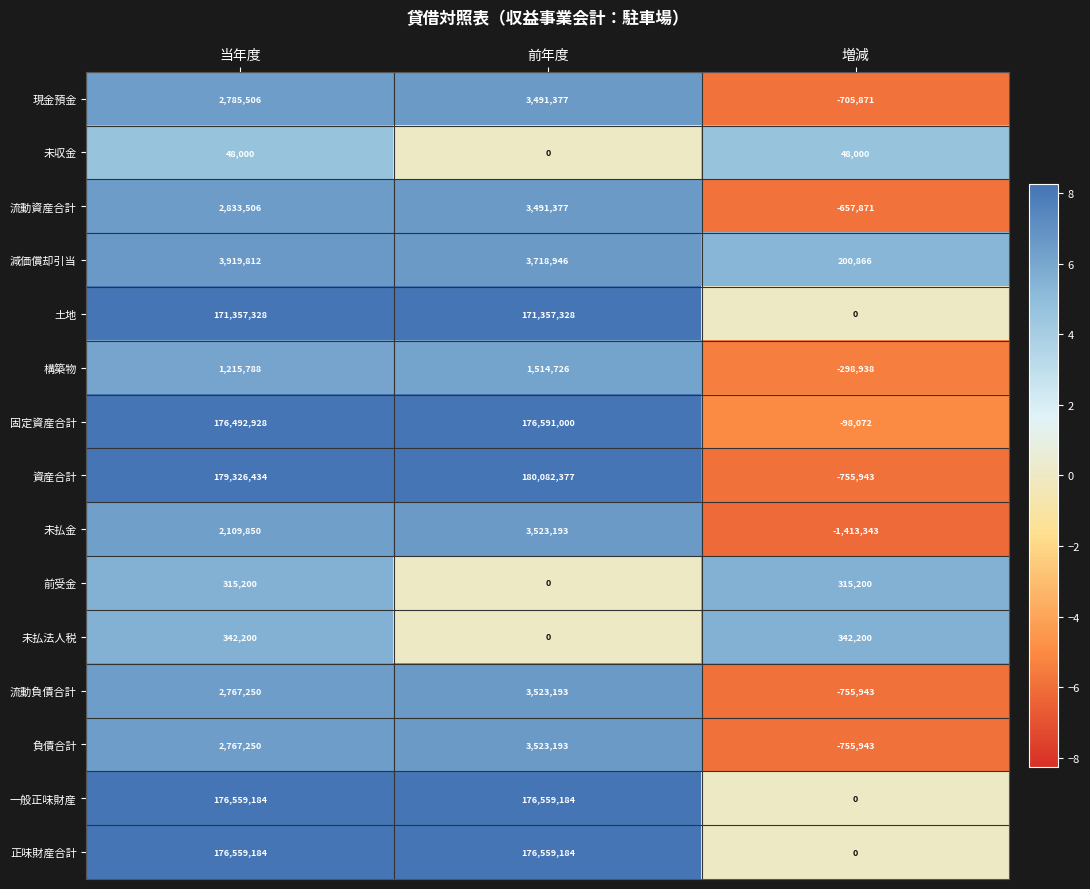

The 負債合計 series shows 2767250 at 当年度. True or false?

True